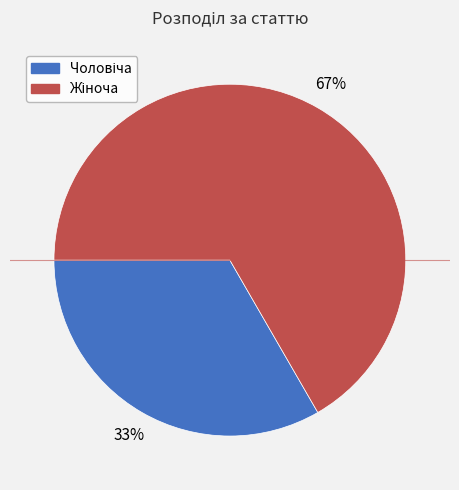

How many slices are in this pie chart?

2